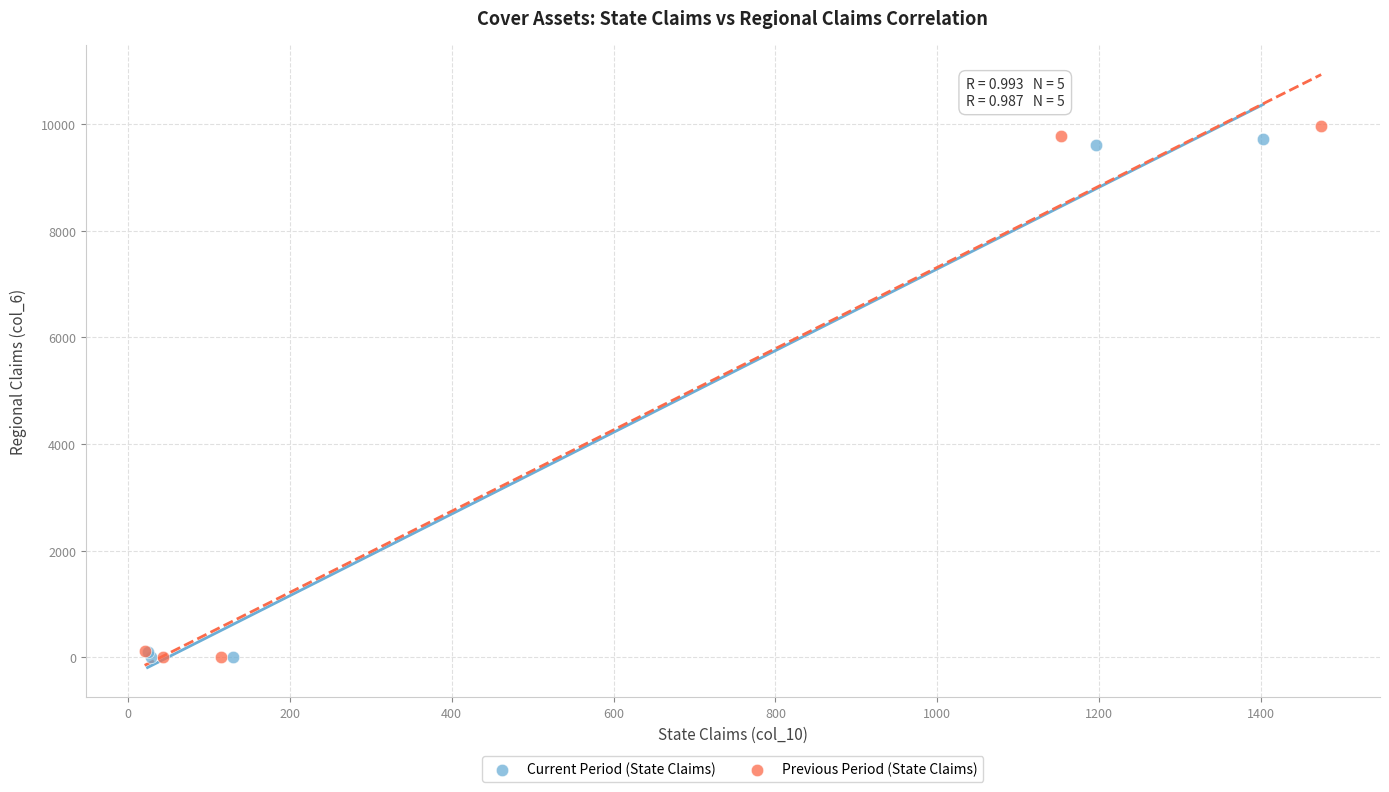

Which series reaches the maximum Y coordinate?

Previous Period (State Claims)